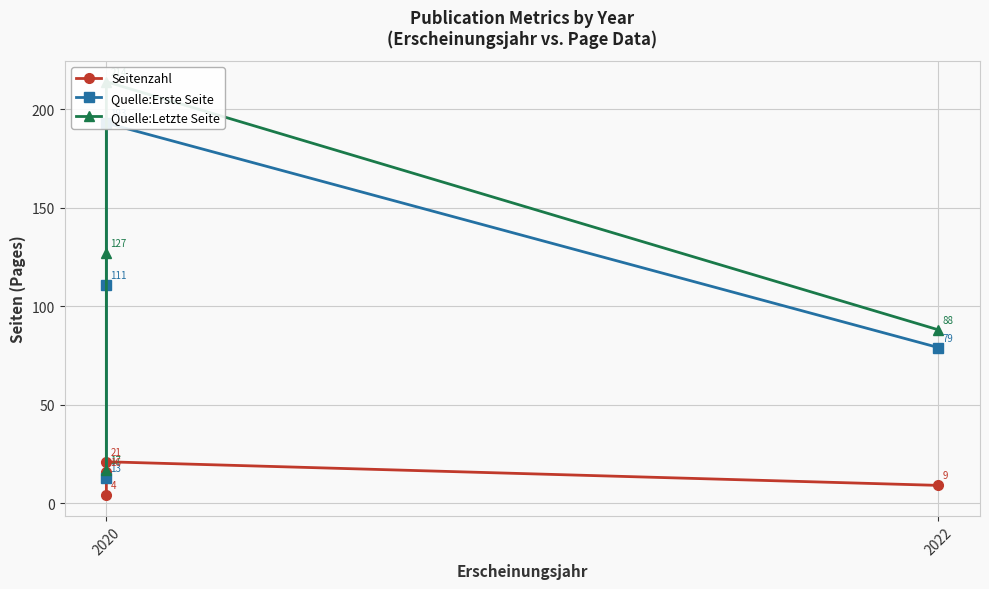

Which series has the largest total across all categories?

Quelle:Letzte Seite